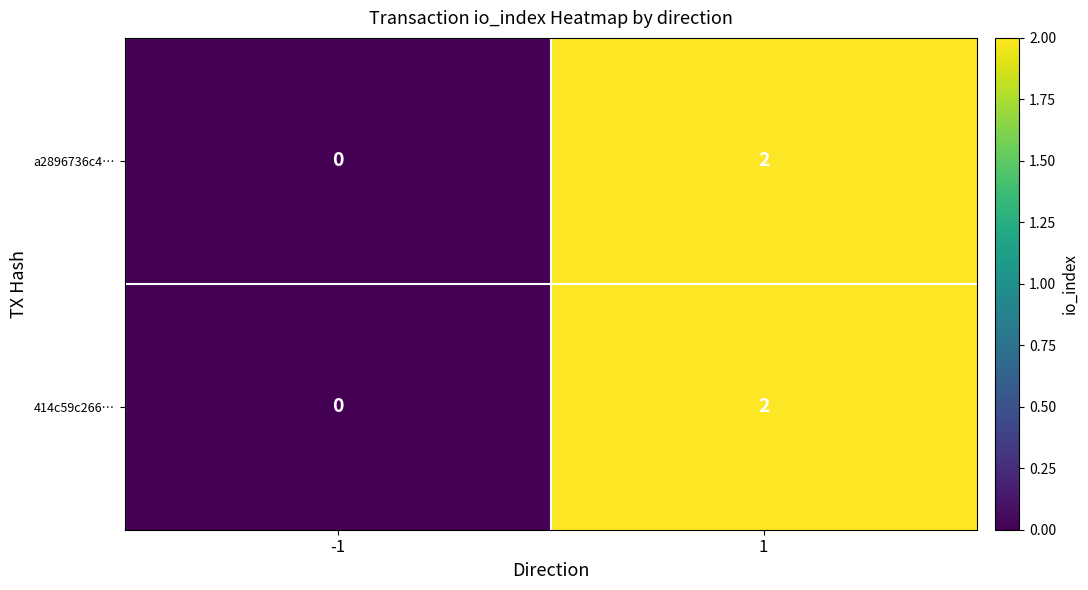

The value of a2896736c4… at -1 is 1. True or false?

False